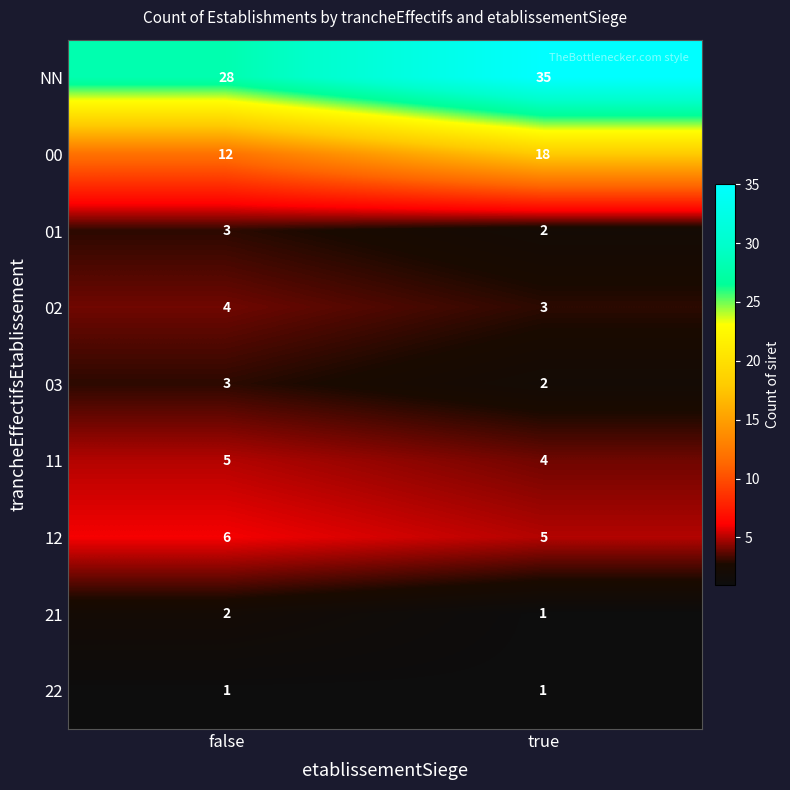

Where is 01 nearest to the value 2?

true